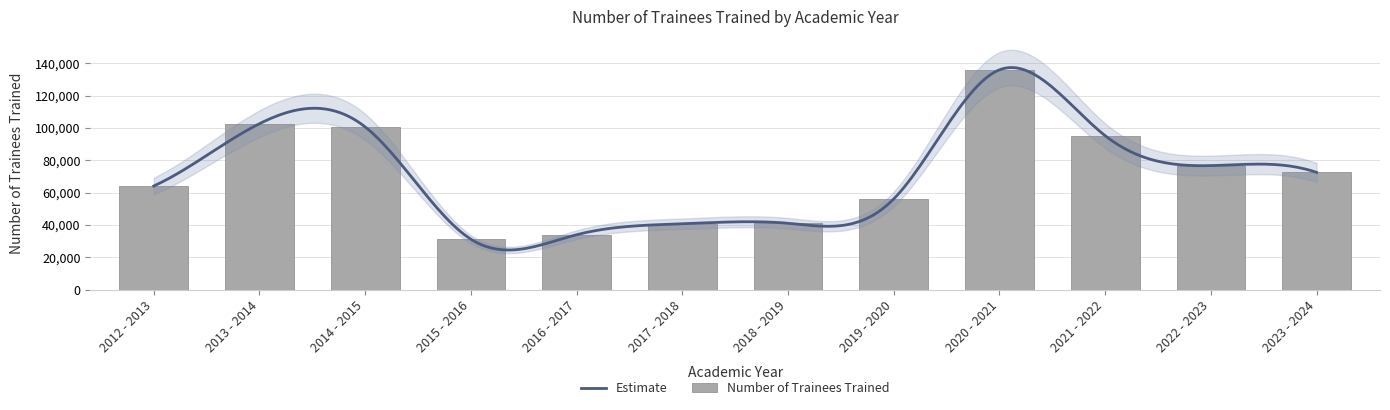

Which category has the highest value across all series?

2020 - 2021